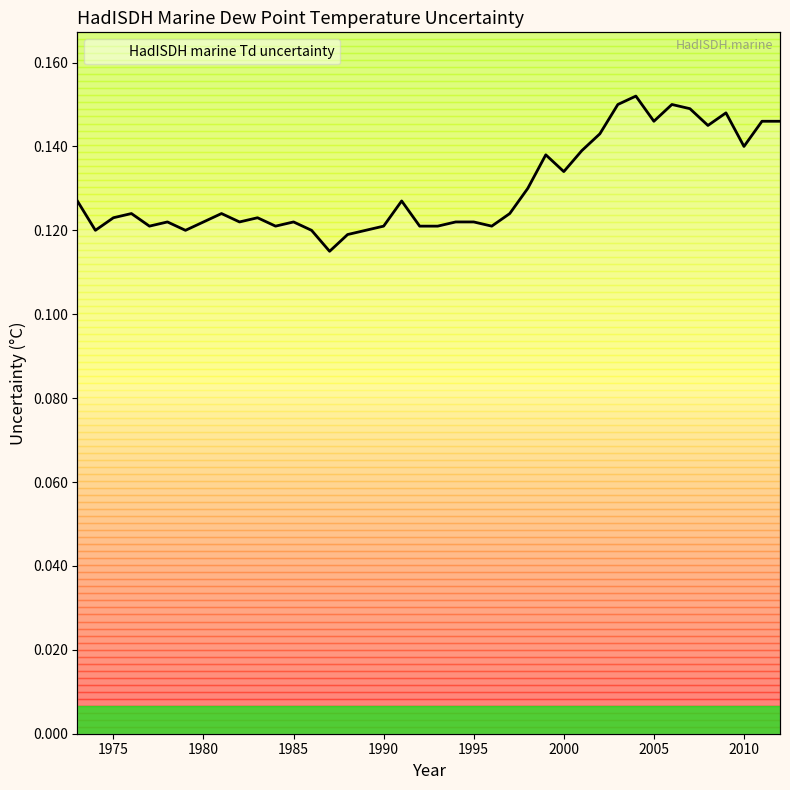

How many values are between 0 and 1?

40